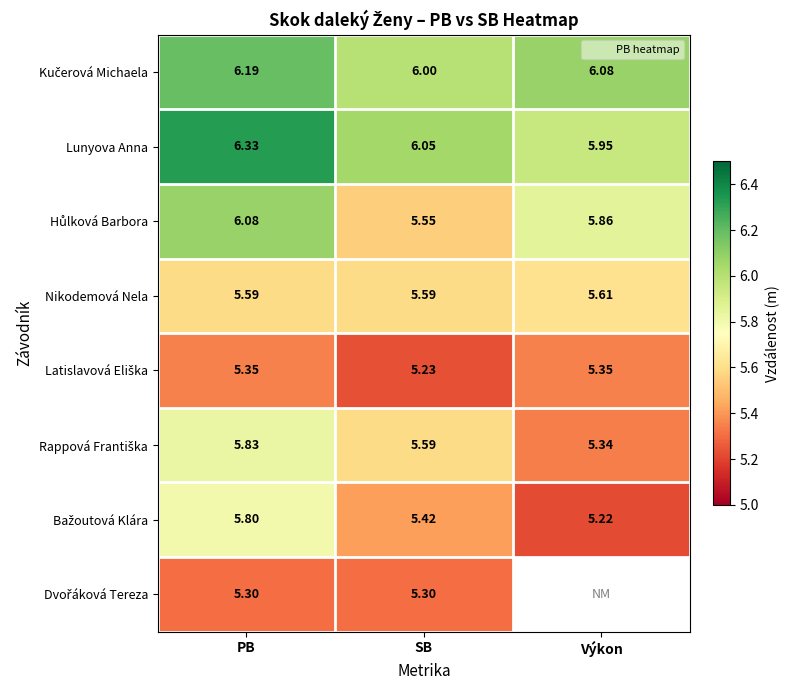

Which category has the highest value in the Lunyova Anna series?

PB